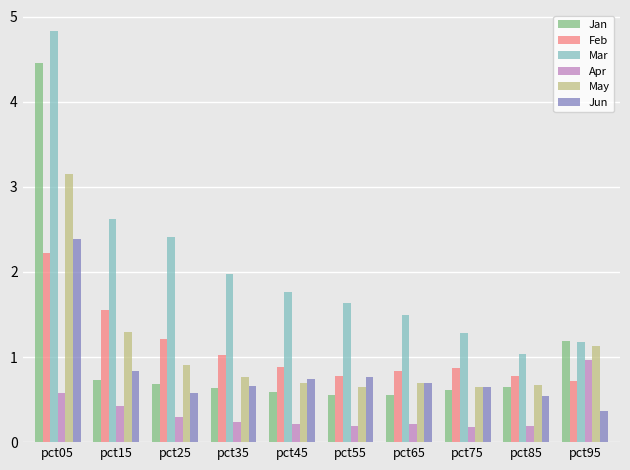

What is the spread (max minus min) of values at pct45?

1.5